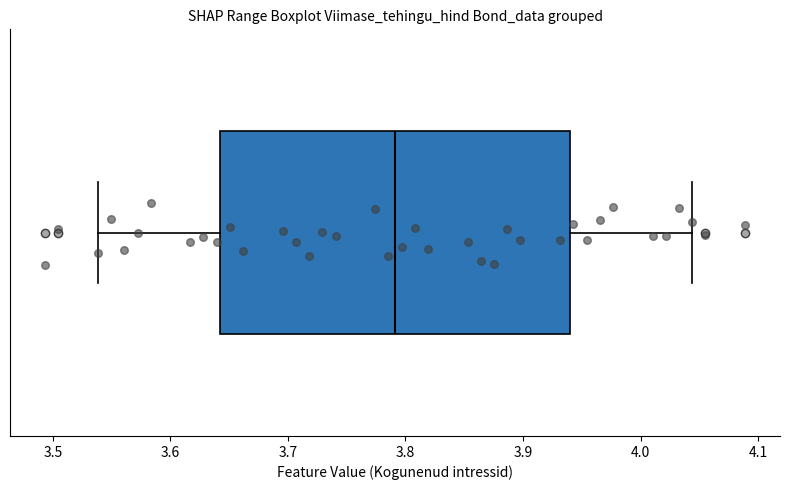

Where is the right edge of the box on the x-axis? The values are not printed on the chart, so give them approximately, as read against the axis.

3.94